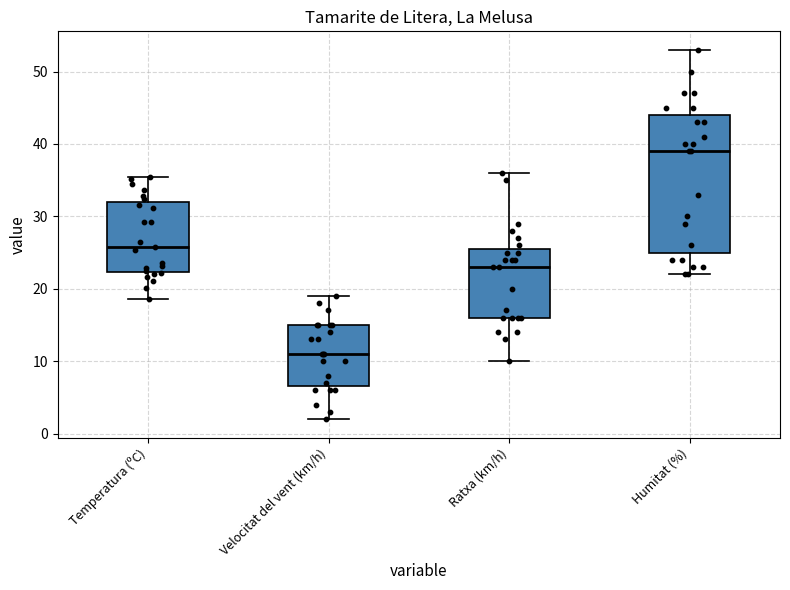

Comparing the boxes themselves (not the whiskers), which one is the tallest?

Humitat (%)